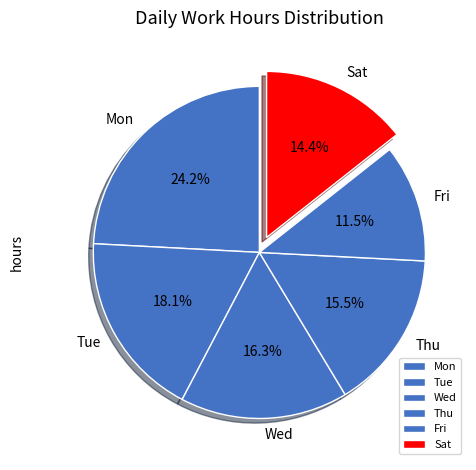

To the nearest percent, what is the difference between the largest and smallest slice percentages?

13%